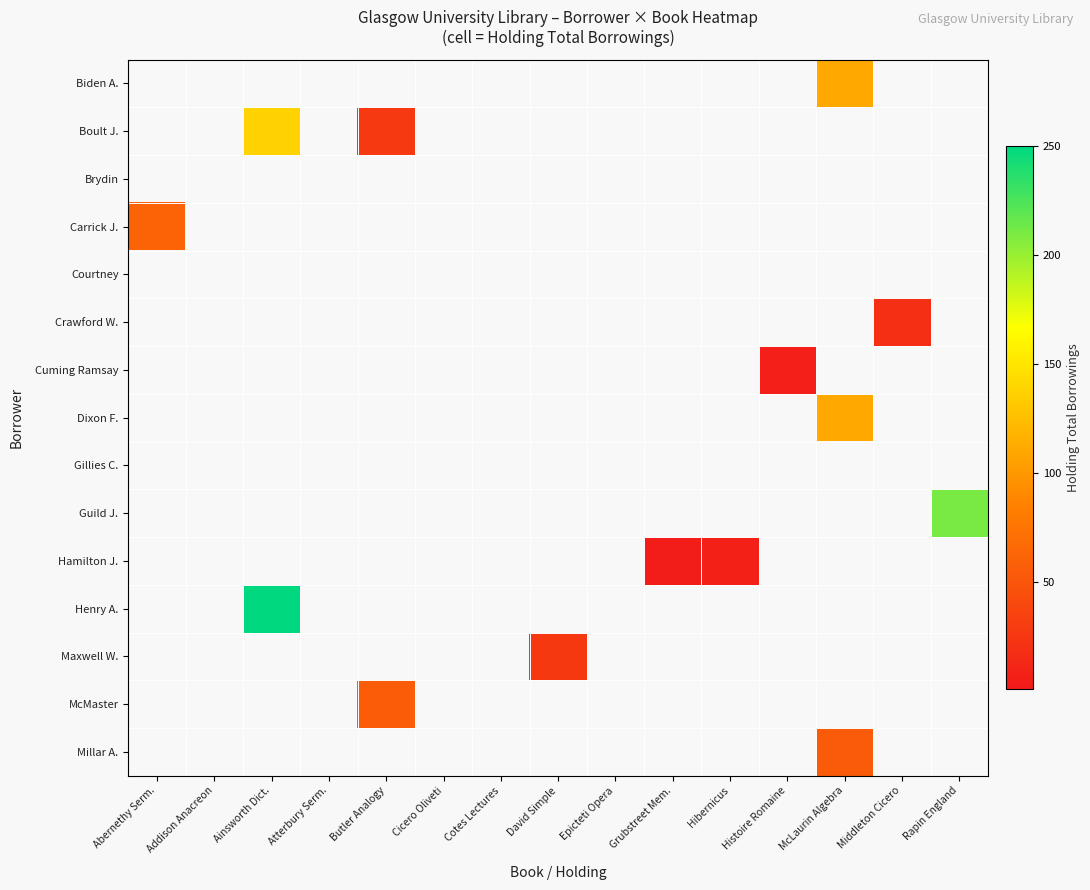

Which category has the highest value across all series?

Ainsworth Dict.